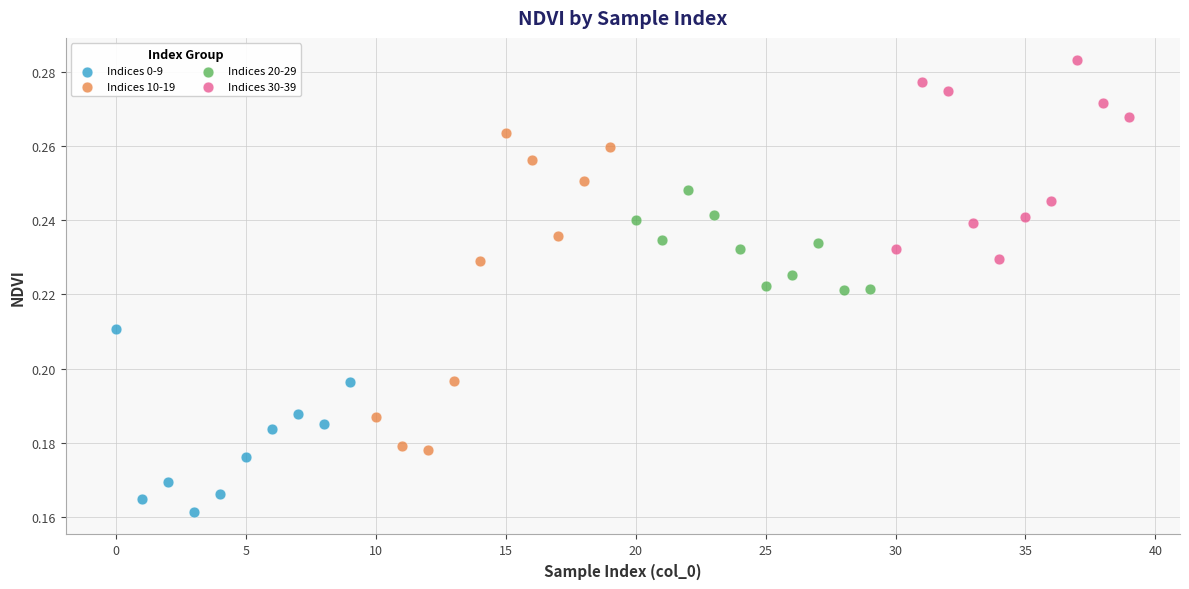

Which series contains the highest Y value?

Indices 30-39